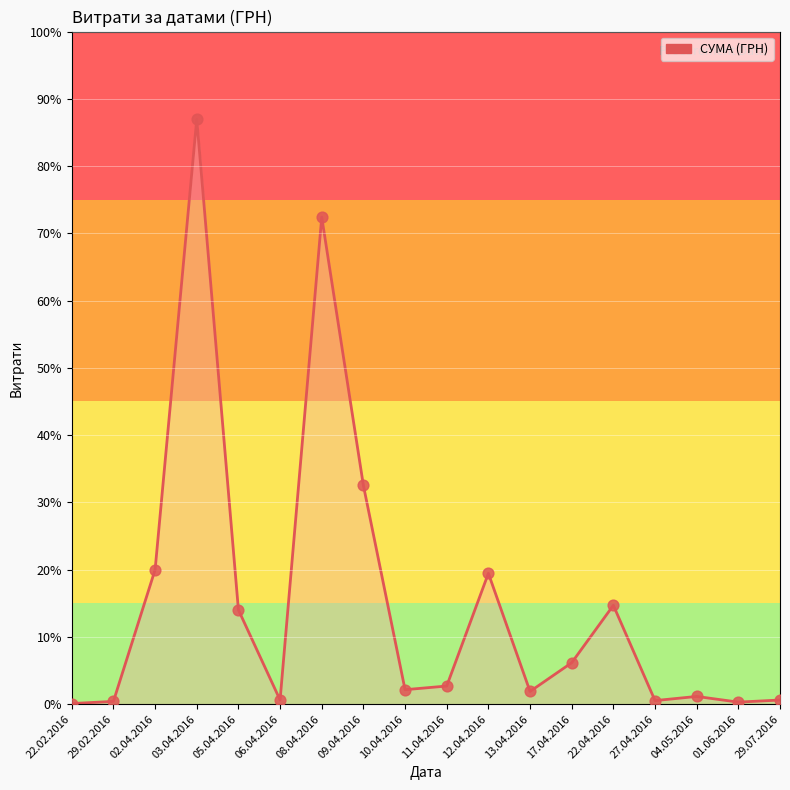

Does the chart have visible grid lines?

Yes